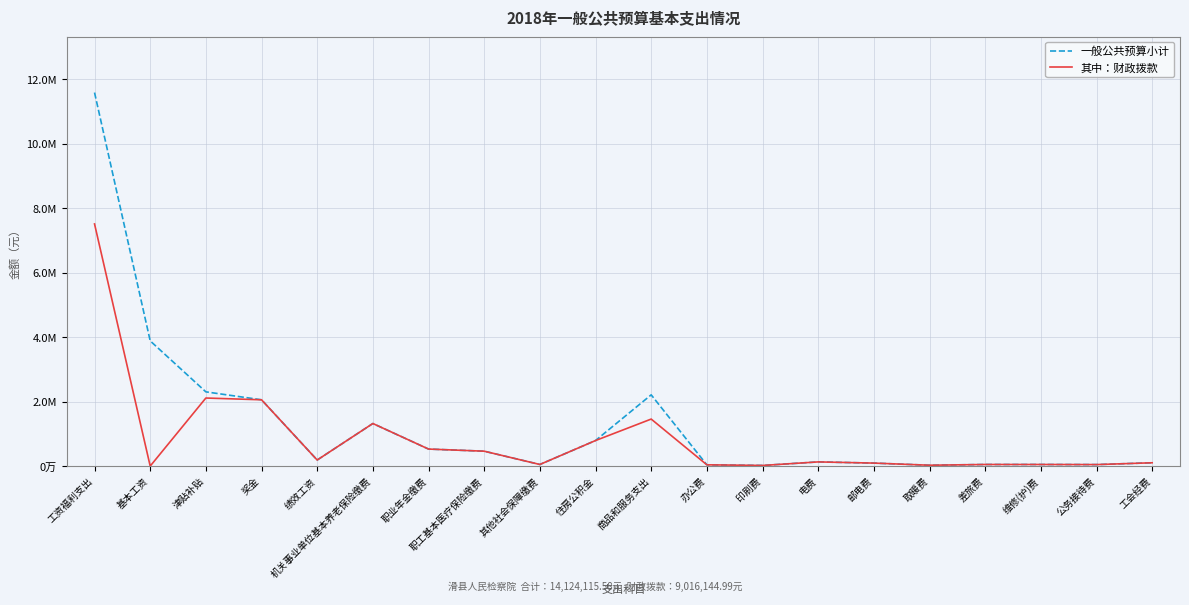

What are all the series names shown in the legend?

一般公共预算小计, 其中：财政拨款